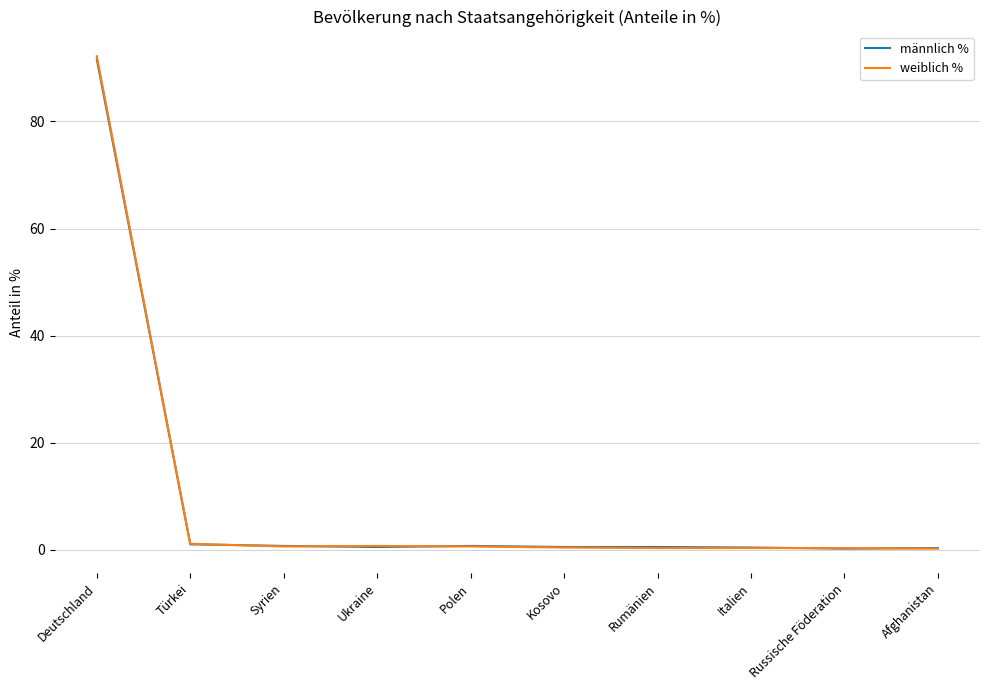

Which series has the widest spread of values?

weiblich %